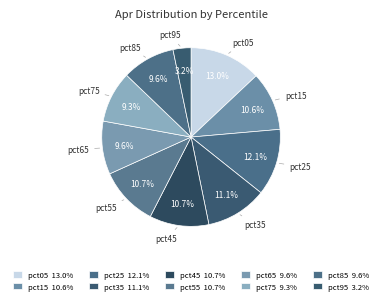

To the nearest percent, what is the difference between the largest and smallest slice percentages?

10%